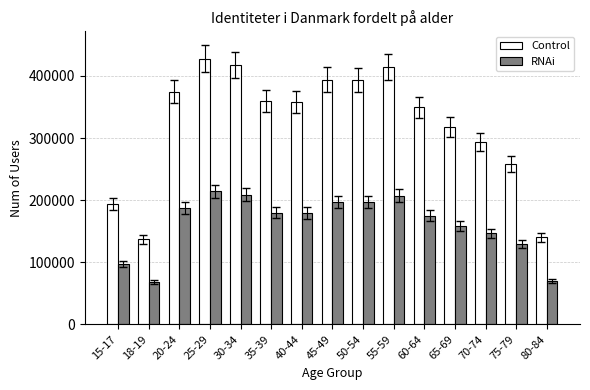

What is the sum of the RNAi values at 15-17 and 70-74?

243622